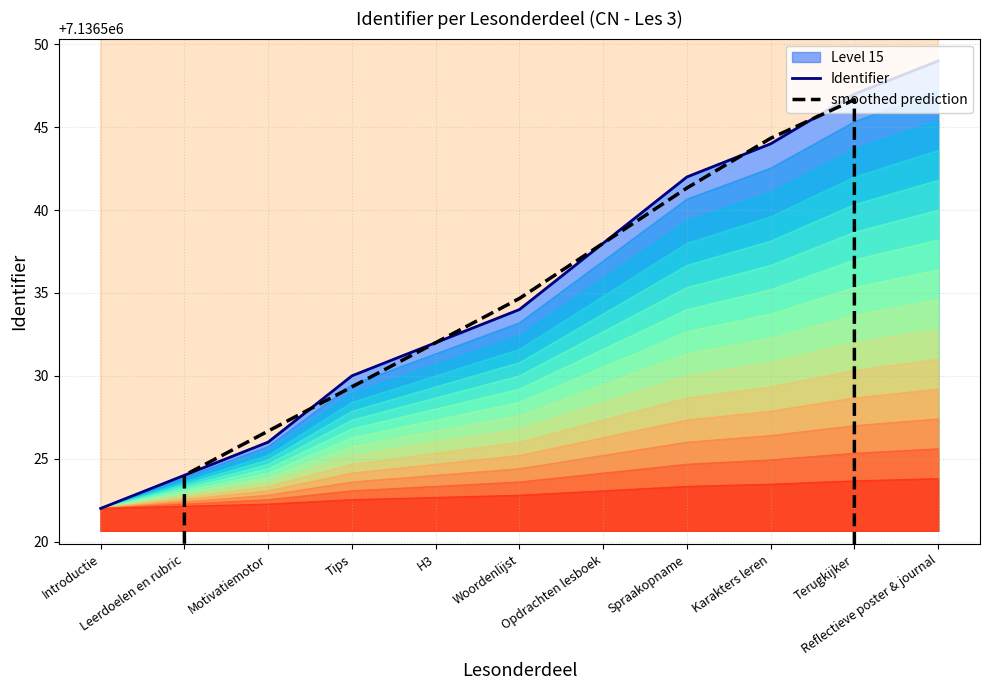

What is the label of the 11th point from the left?

Reflectieve poster & journal